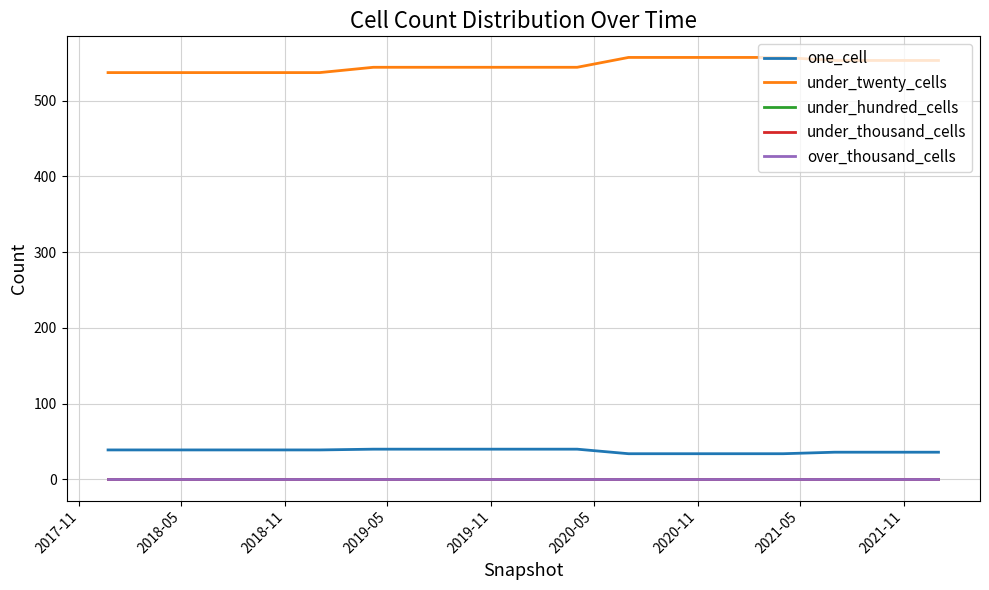

True or false: one_cell has more than 1 interior local peaks.

False